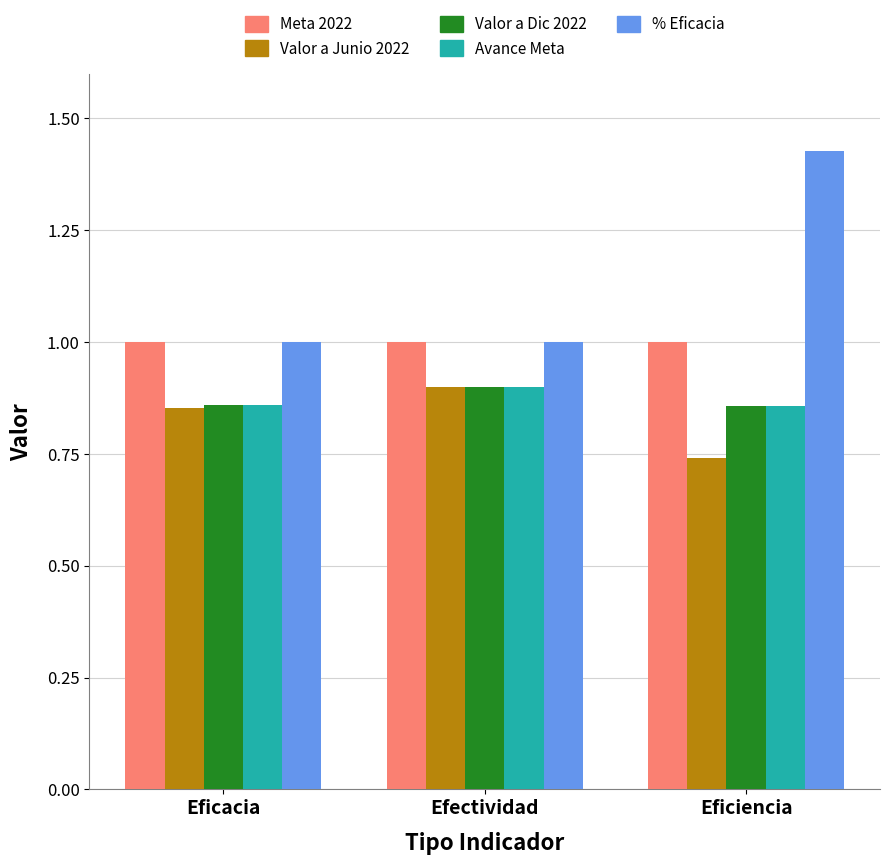

Is the value of % Eficacia at Efectividad greater than the value of Valor a Junio 2022 at Efectividad?

Yes